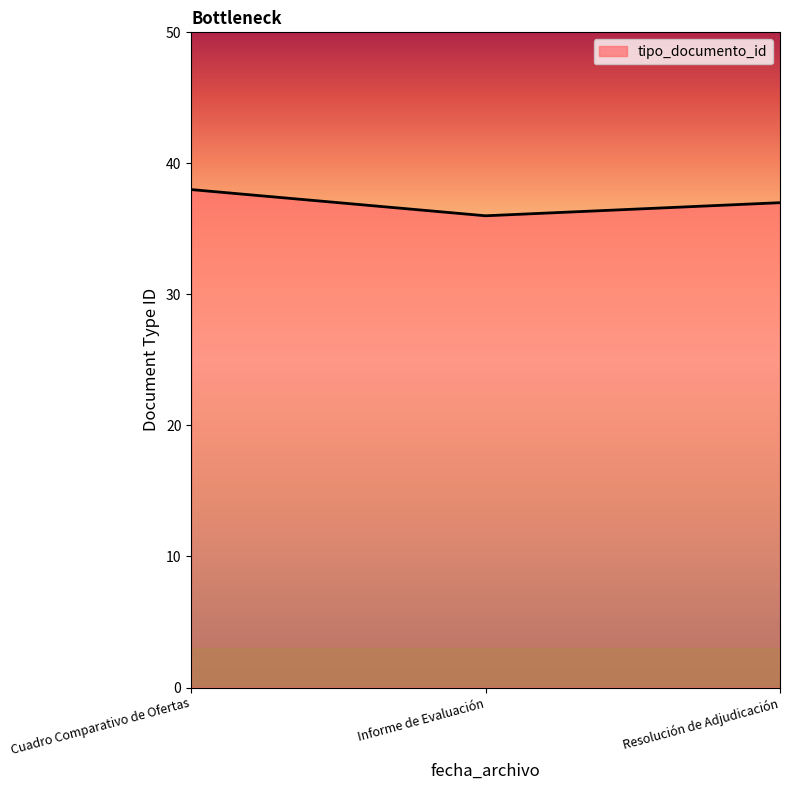

The value at Resolución de Adjudicación is 37. True or false?

True